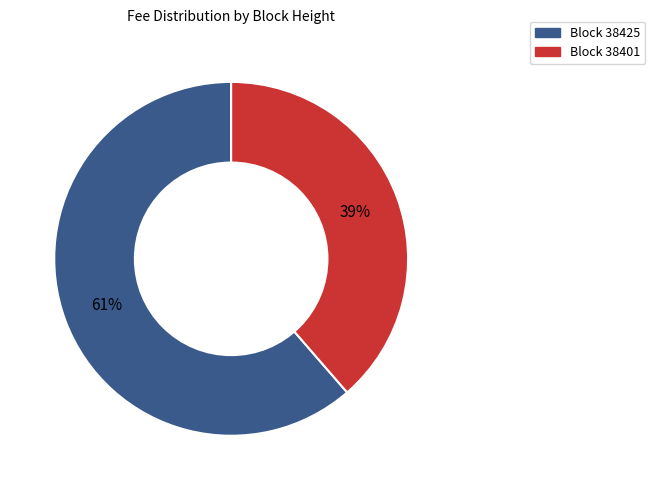

Is there a majority slice in this chart?

Yes